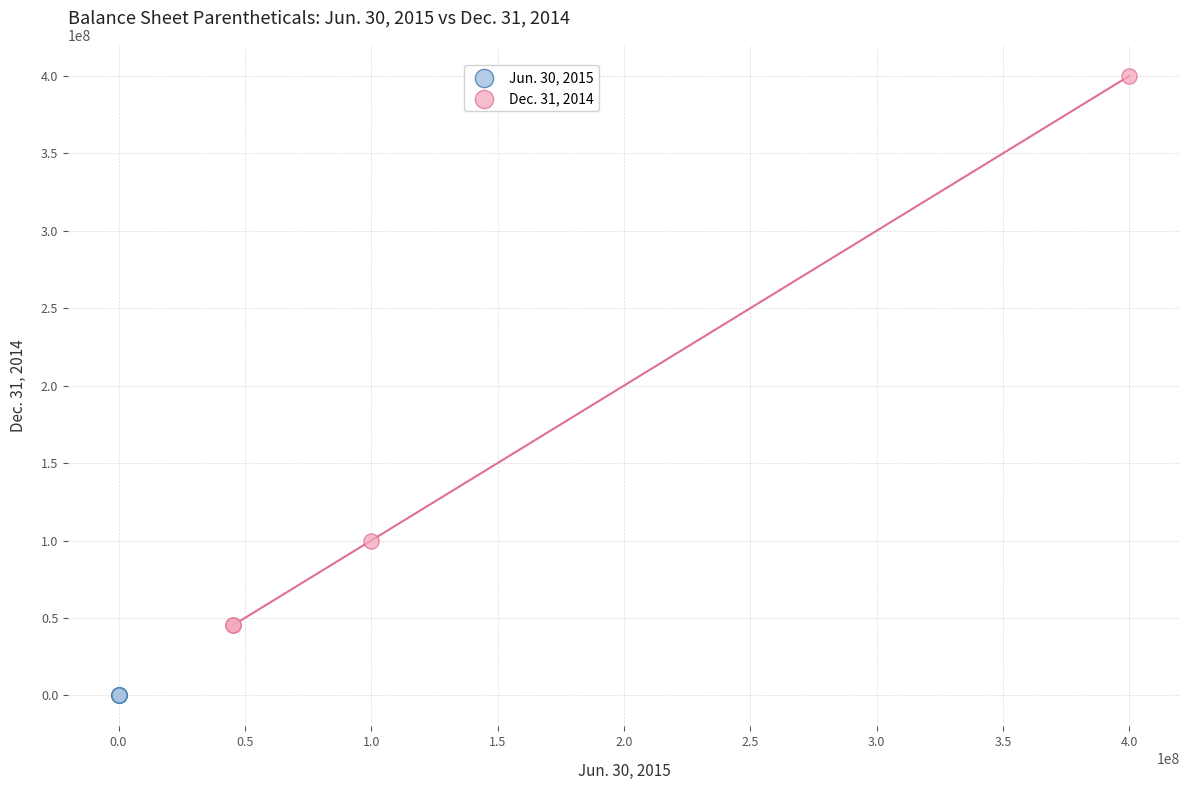

Which series has the widest spread of Y values?

Dec. 31, 2014